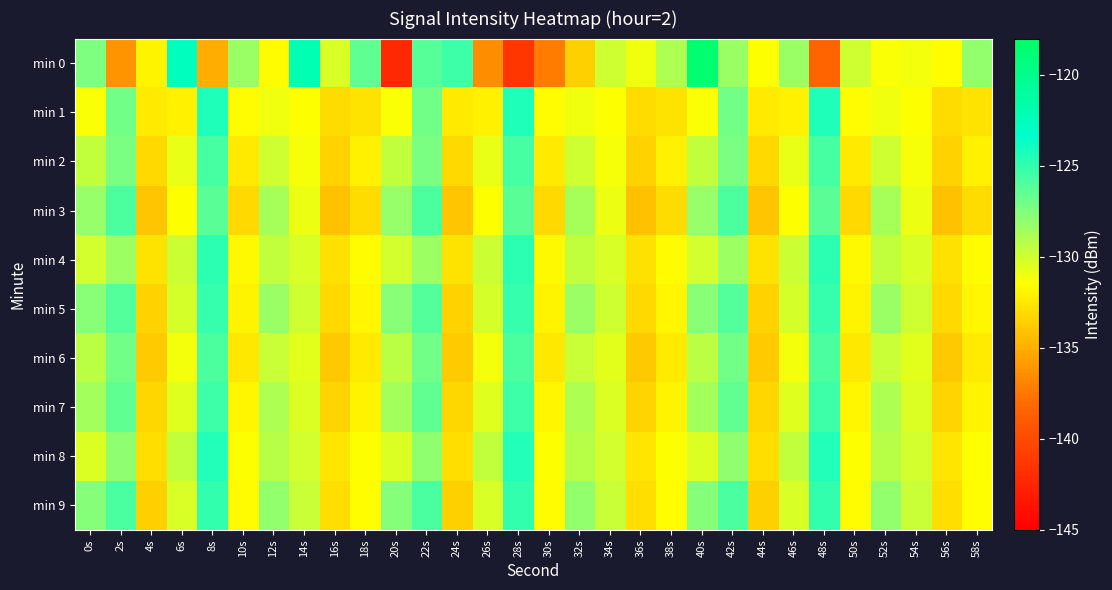

Which series has the widest spread of values?

min 0